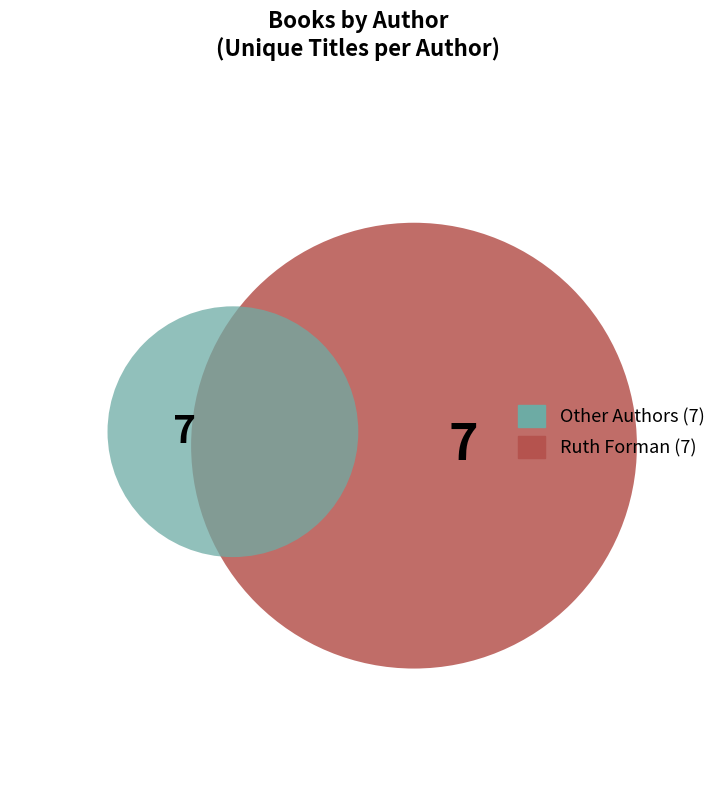

Is there any slice that represents more than half of the pie?

No